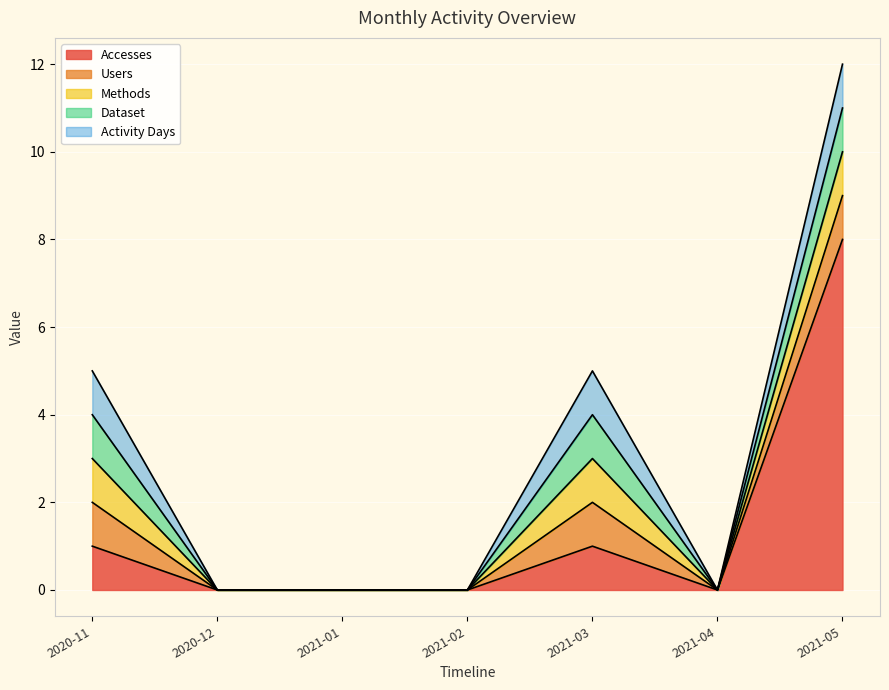

What position from the right is 2020-12?

6